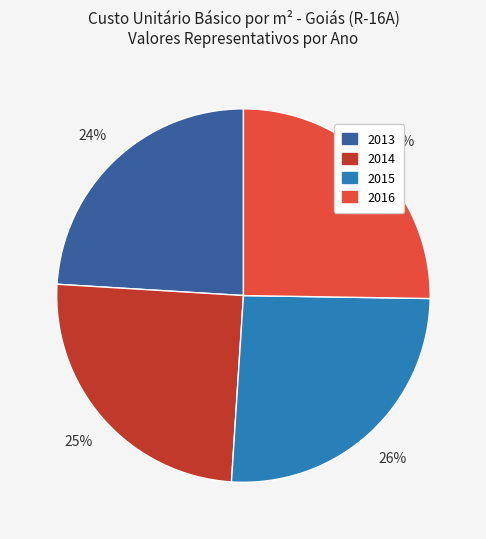

Approximately how many times larger is the value at 2013 compared to 2014?

1.0